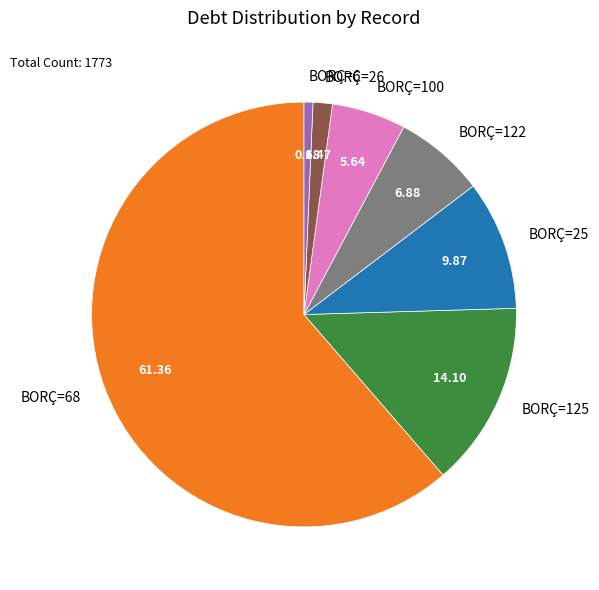

How many segments does this pie chart have?

7